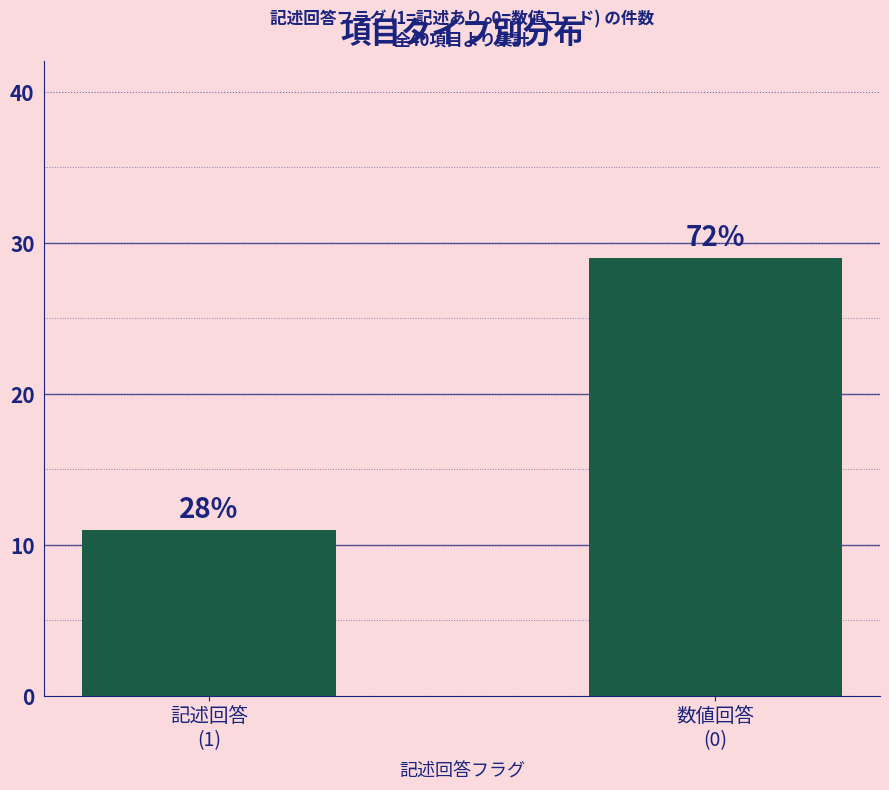

How many bars are there in total?

2